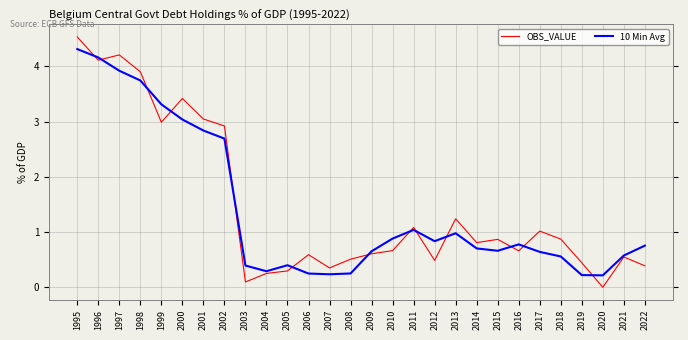

Which series has the largest total across all categories?

OBS_VALUE